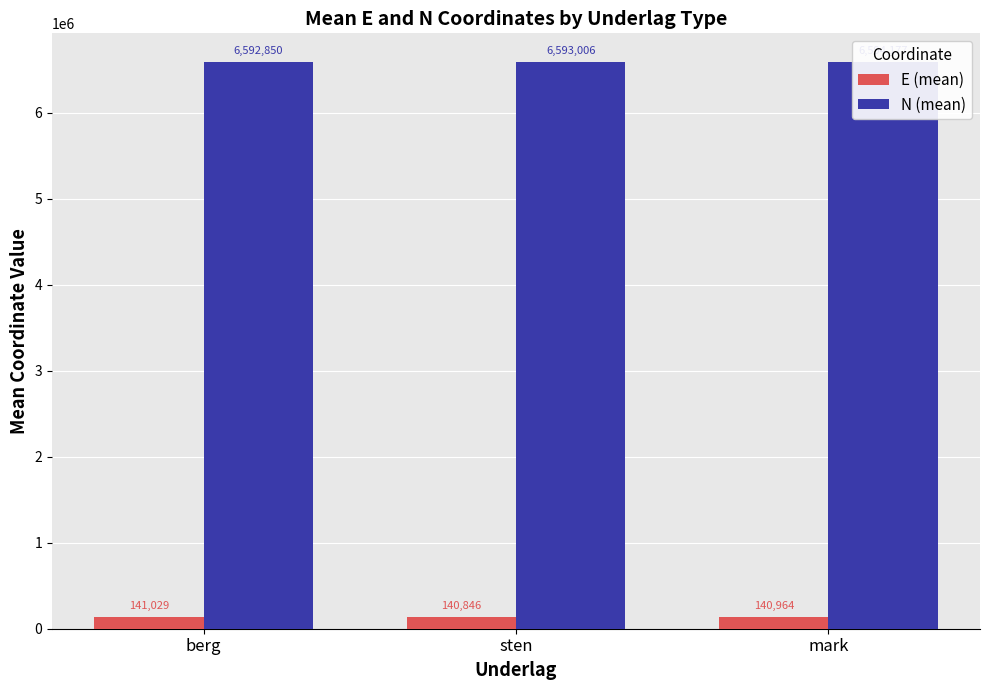

Is it true that E (mean) equals 211865.5 at mark?

False